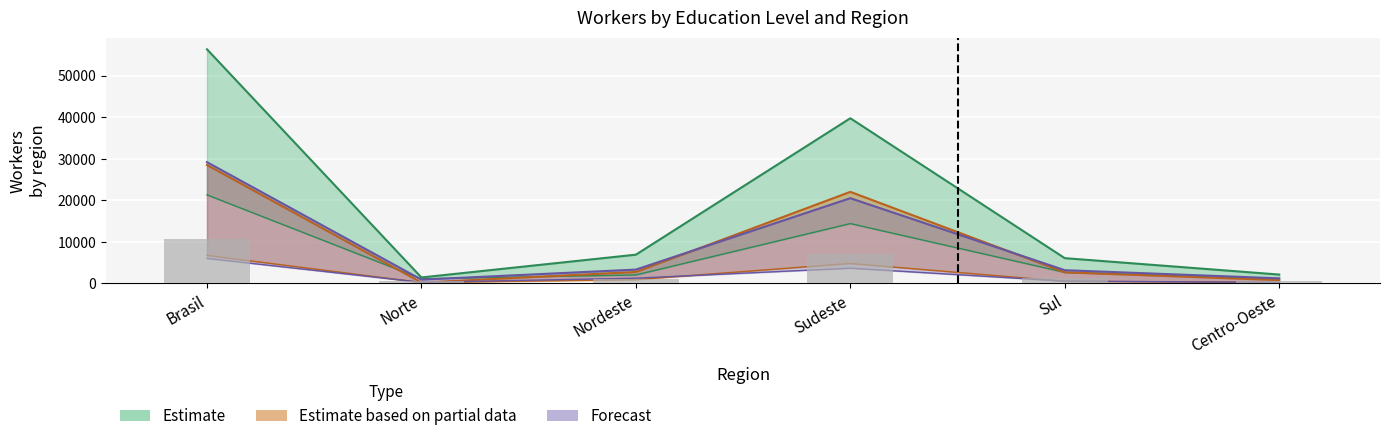

Between Brasil and Sudeste, which is larger?

Brasil